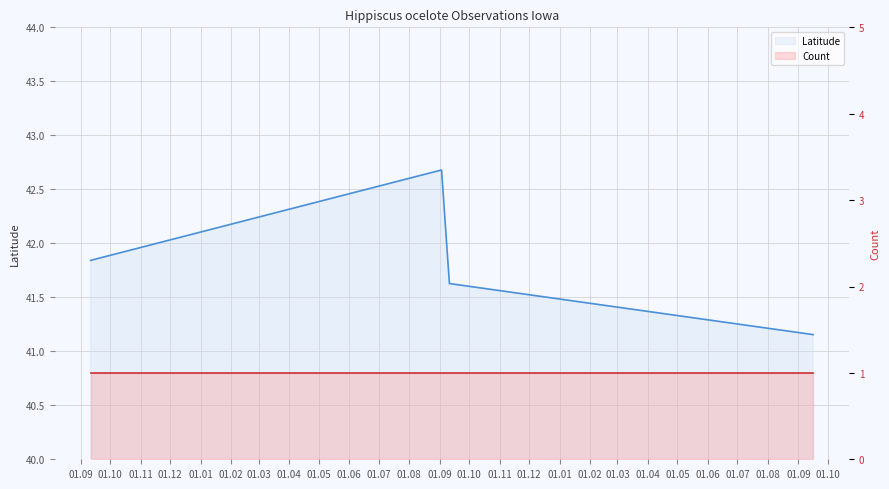

What is the difference between the values at 2023-09-16 and 2021-09-11?

0.7